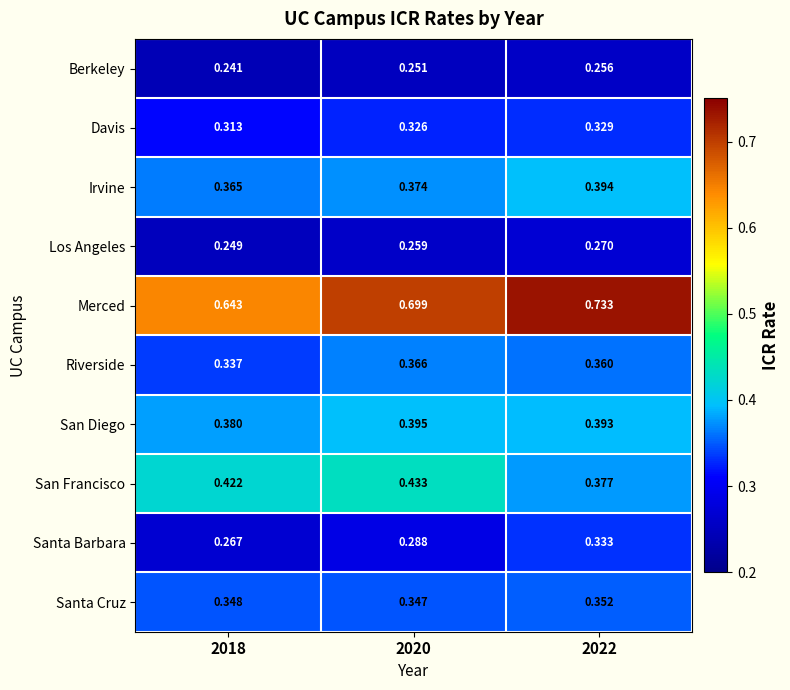

Rank the series at 2022 from highest to lowest value.

Merced, Irvine, San Diego, San Francisco, Riverside, Santa Cruz, Santa Barbara, Davis, Los Angeles, Berkeley